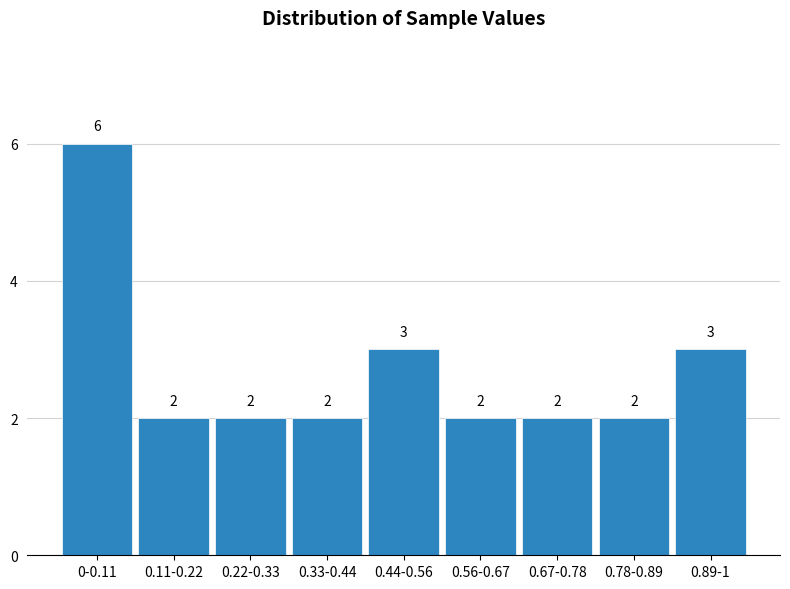

Reading left to right, extract all data points from this chart.

6	2	2	2	3	2	2	2	3